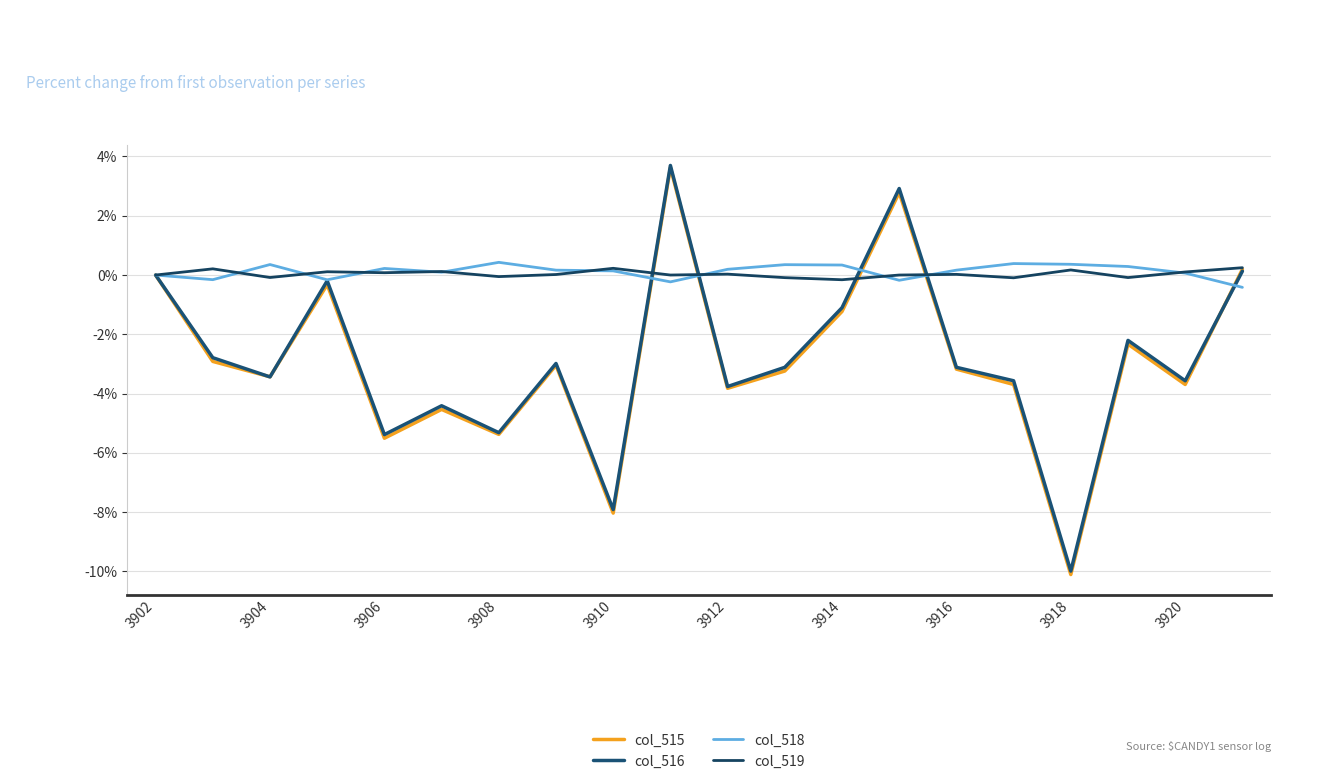

What is the value of the col_515 point at the 4th from the left?

-0.3